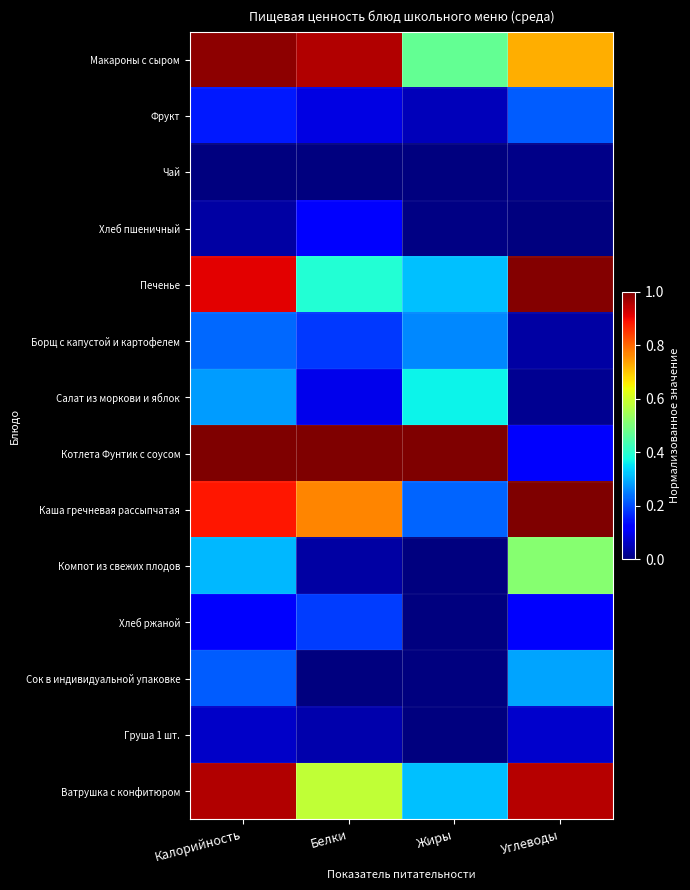

At which category is the sum across all series the highest?

Калорийность